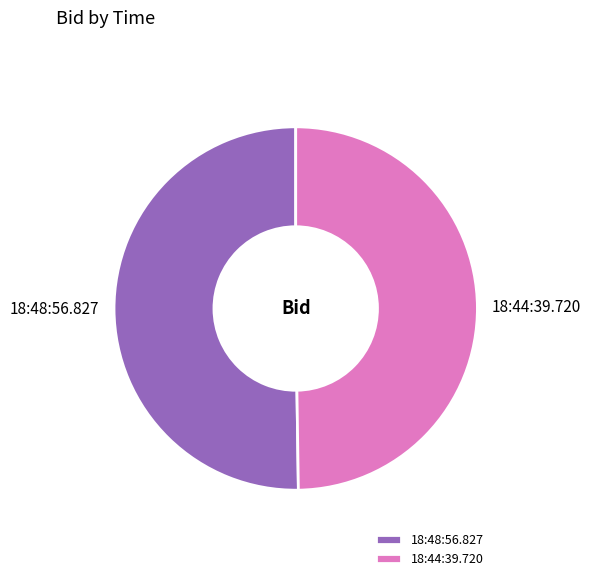

True or false: 18:44:39.720 accounts for 50% of the total.

True